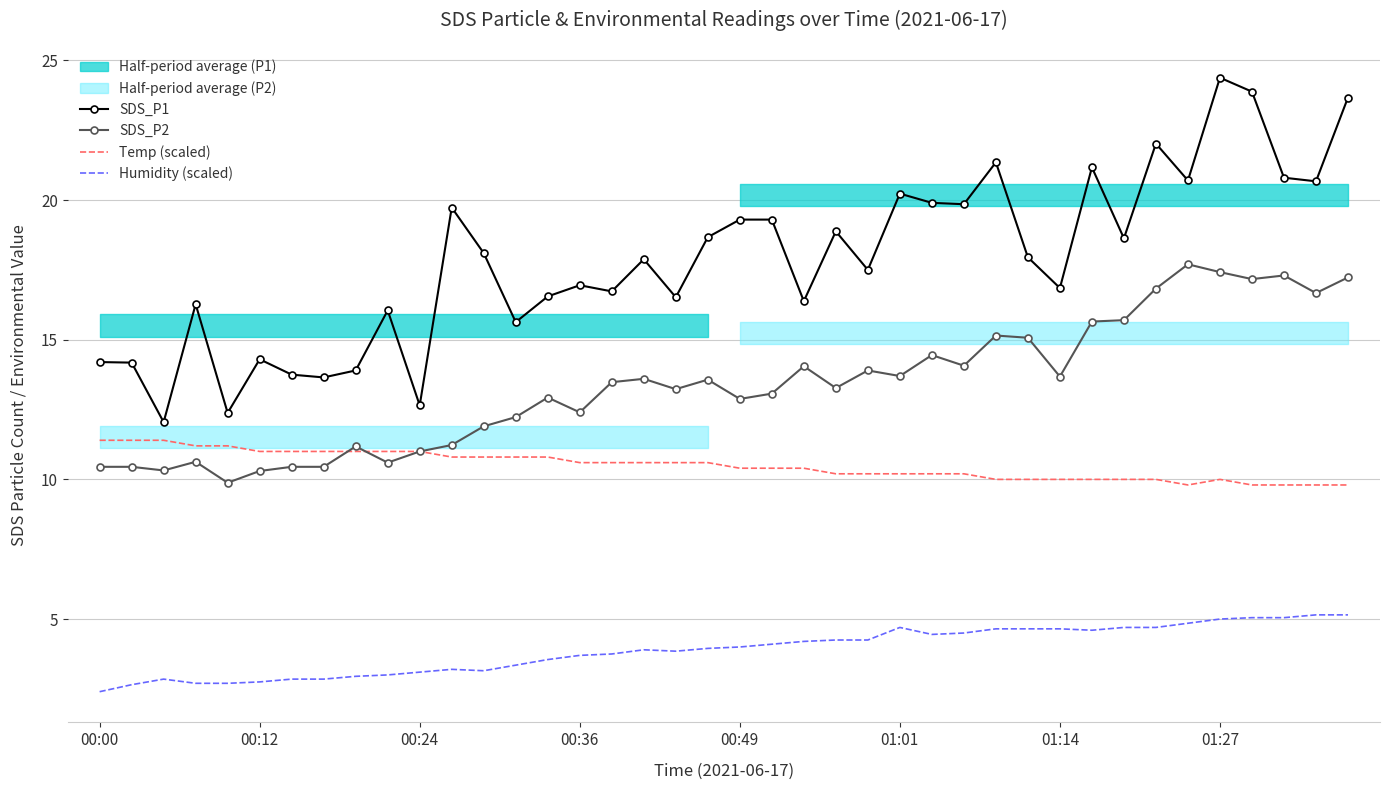

The Temp (scaled) series shows 18.1 at 13. True or false?

False